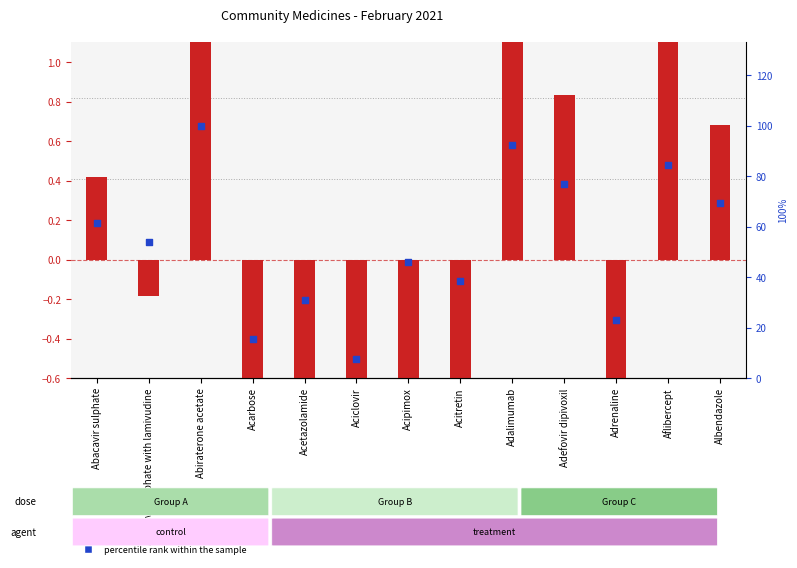

What is the total value across all series at Acitretin?

37.7